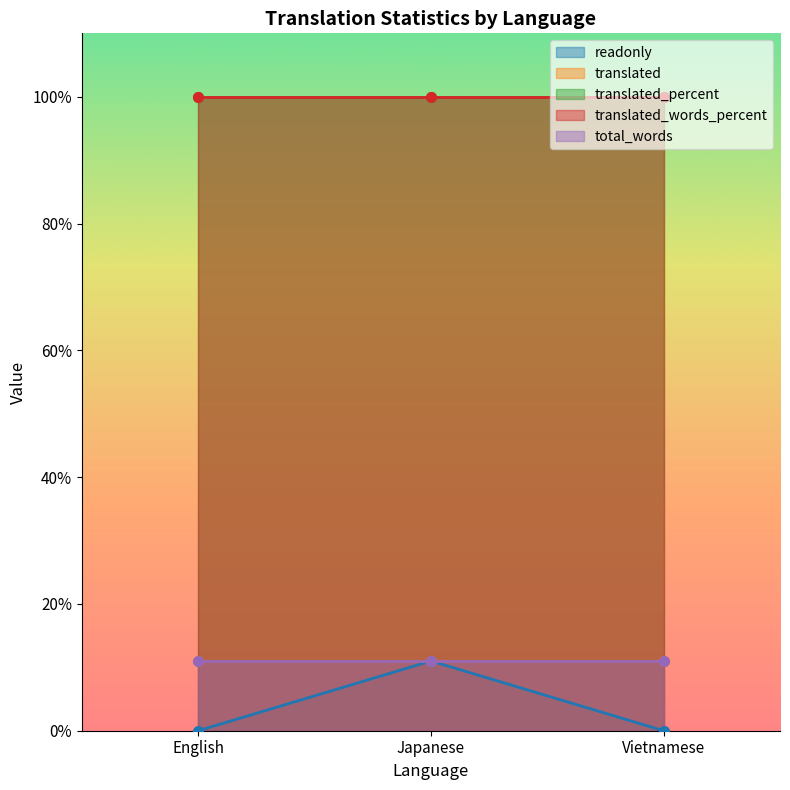

Rank the categories by translated_words_percent value from lowest to highest.

English, Japanese, Vietnamese